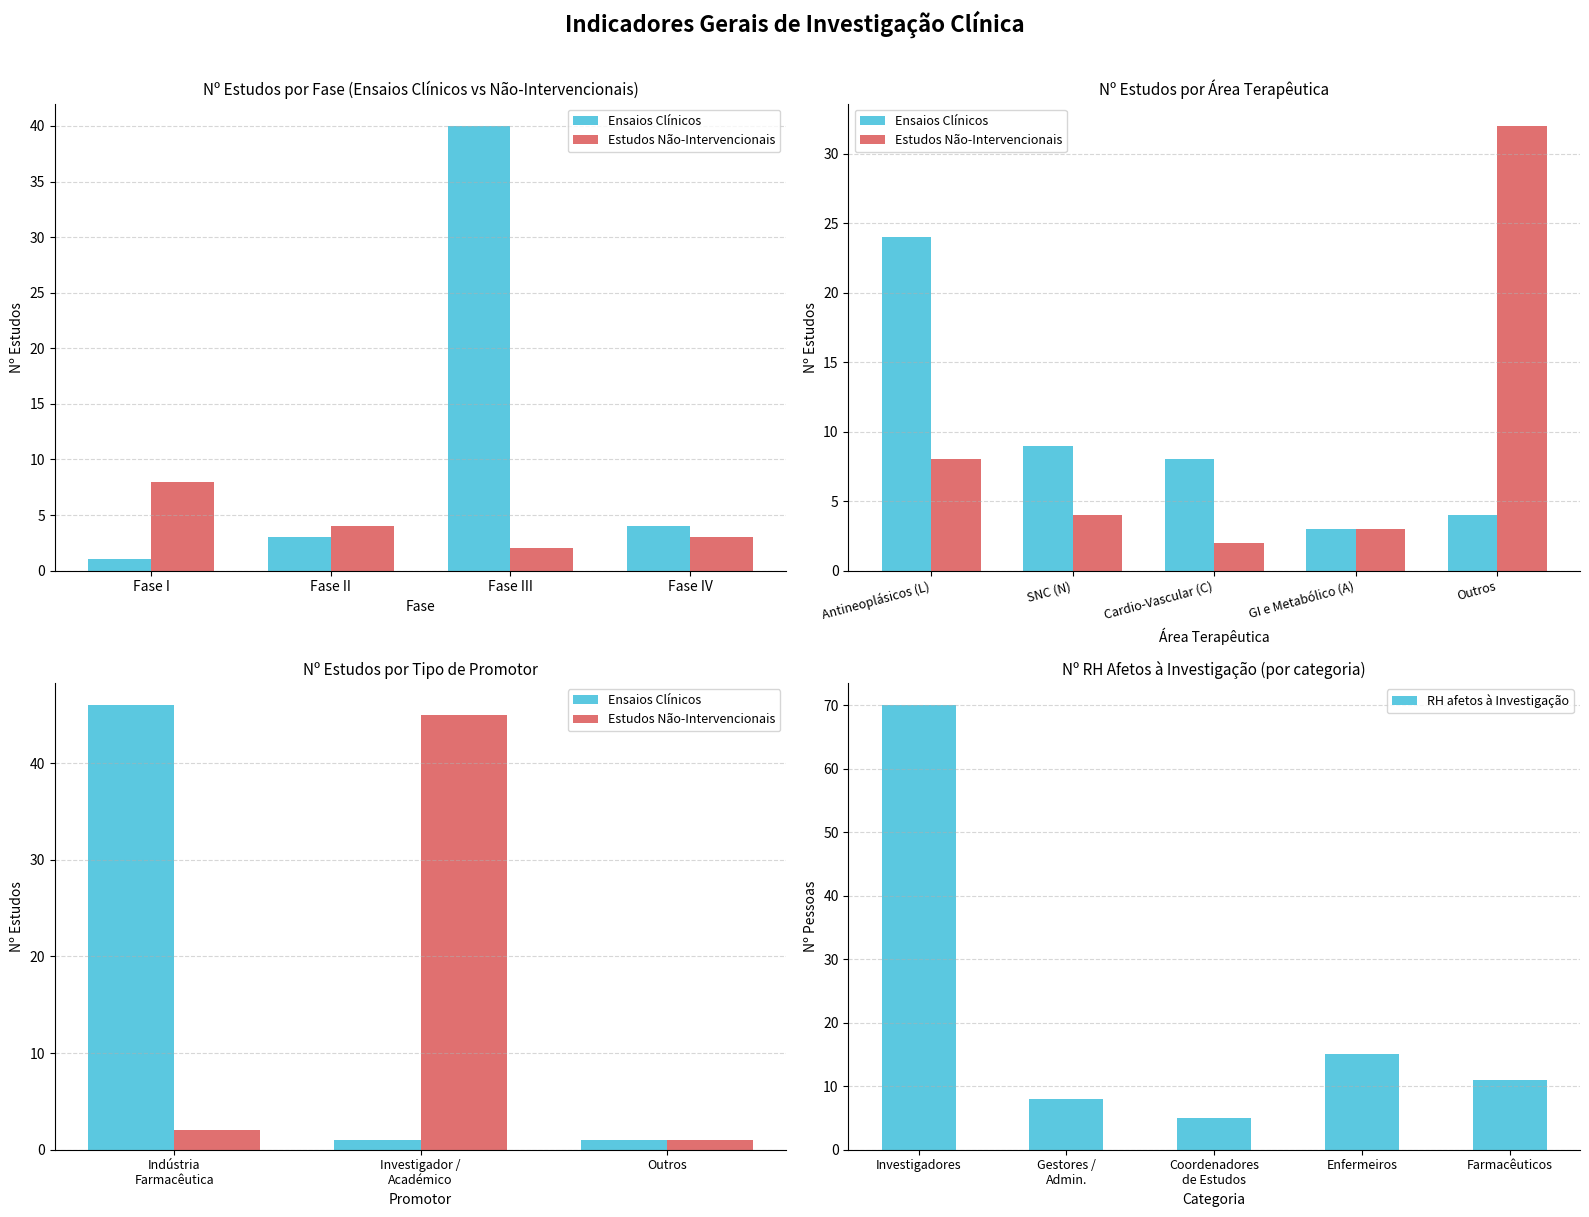

Where does the Ensaios Clínicos (Clinical Trials) series first go above 4?

Fase III